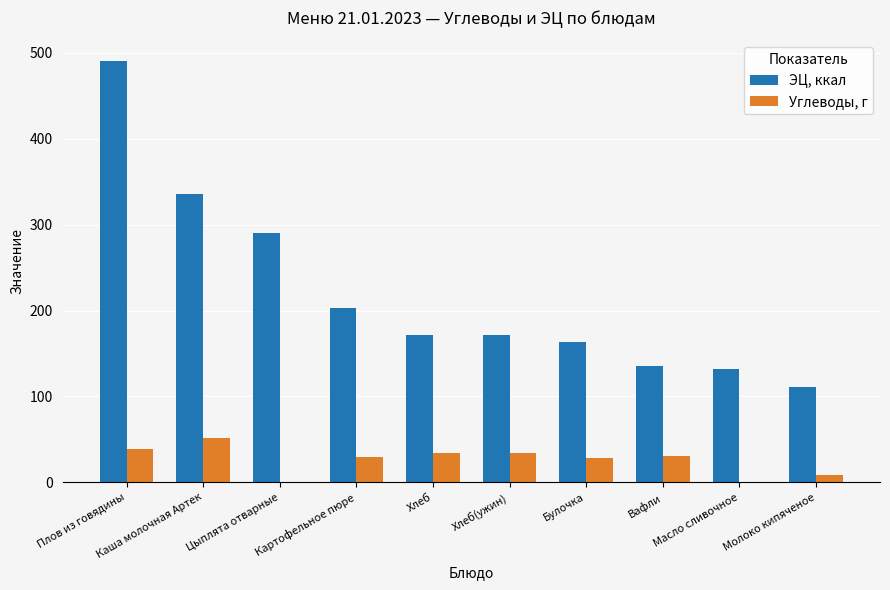

What is the sum of all ЭЦ, ккал values?

2203.9